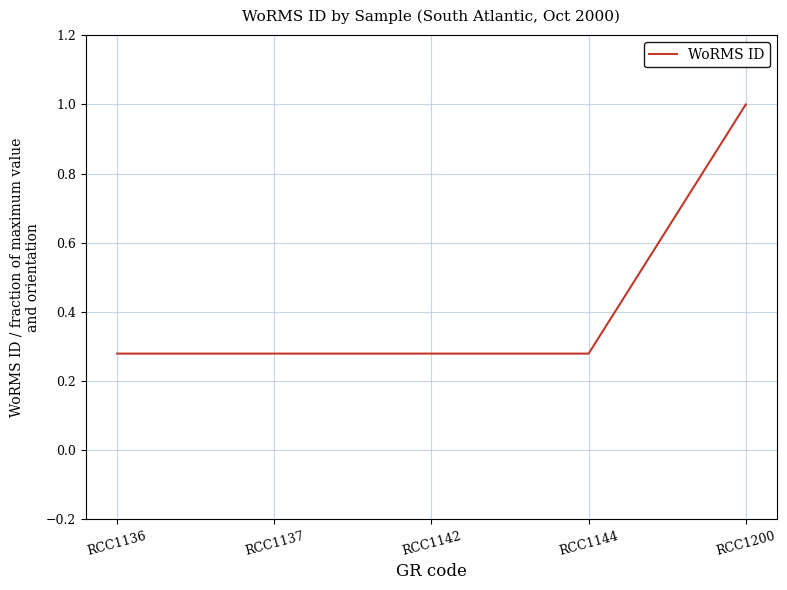

True or false: the data has more than 1 interior local peaks.

False